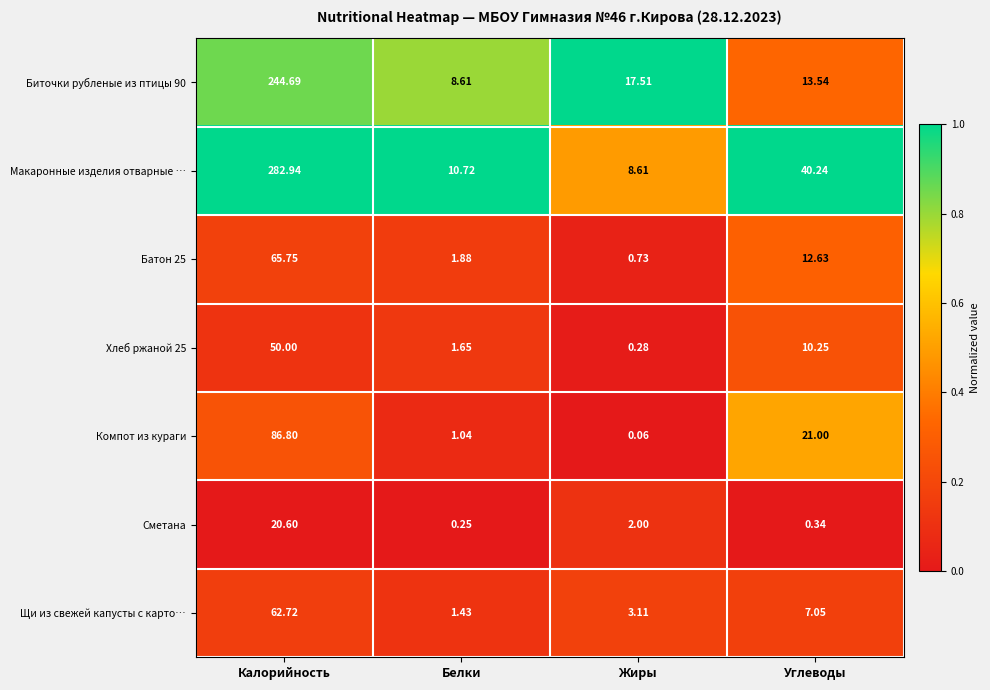

At Жиры, list the series in order from largest to smallest.

Биточки рубленые из птицы 90, Макаронные изделия отварные …, Щи из свежей капусты с карто…, Сметана, Батон 25, Хлеб ржаной 25, Компот из кураги